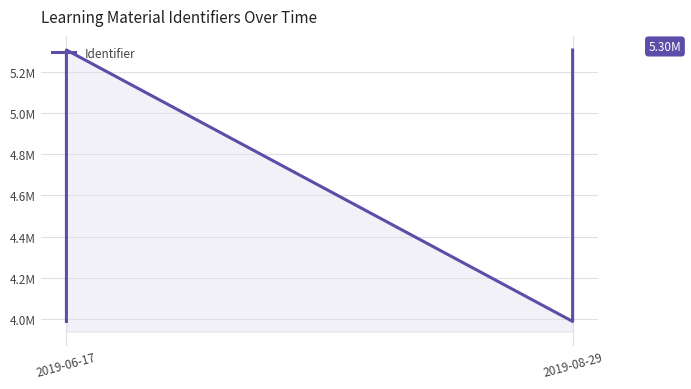

What is the approximate value at 2, to the nearest 100?

5304500